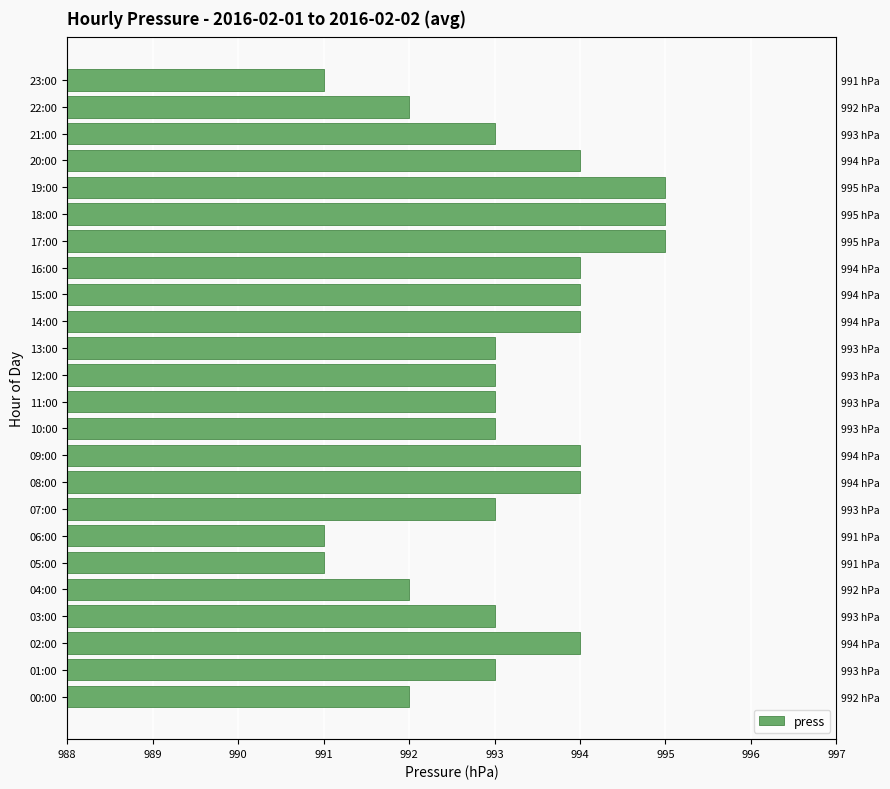

What is the label of the 21st bar from the left?

20:00